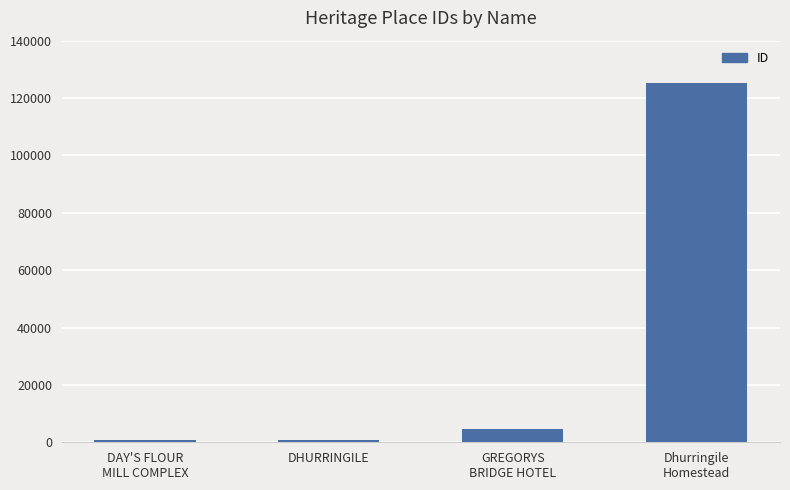

What is the sum of all values?

131543